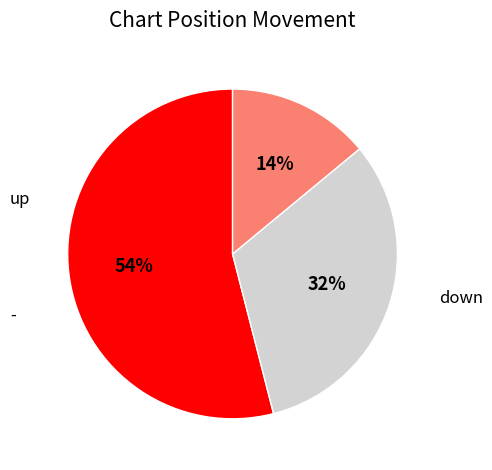

Is there a majority slice in this chart?

Yes